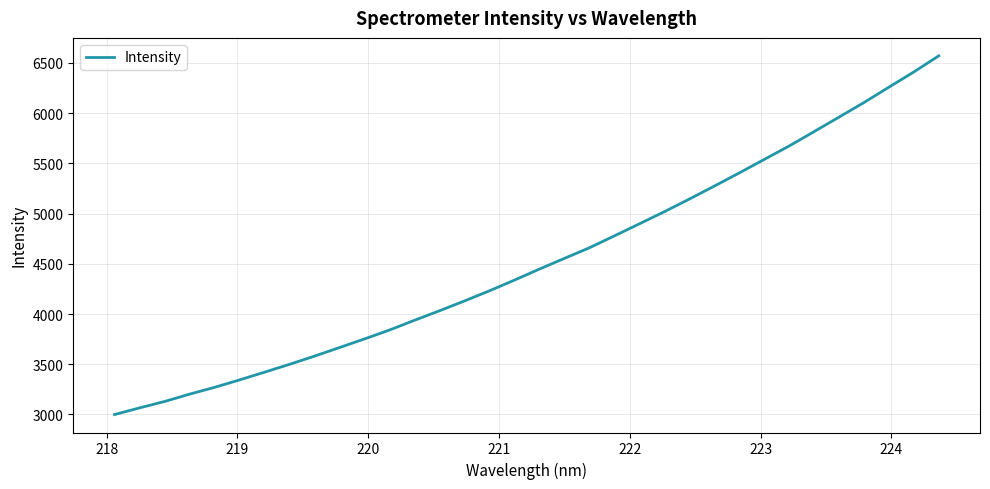

What is the difference between the maximum and minimum values?

3572.0